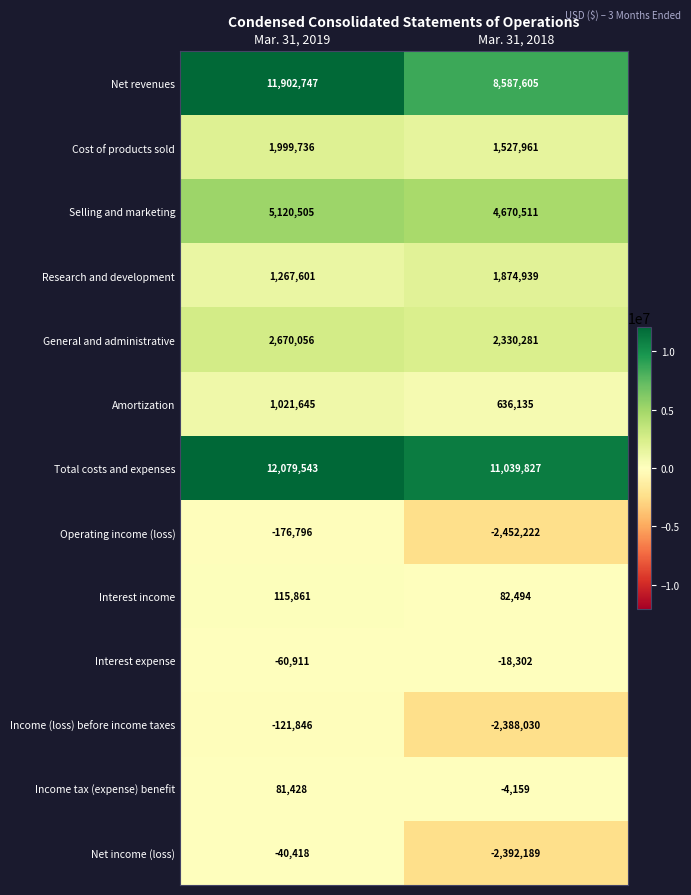

At which category is the sum across all series the highest?

Mar. 31, 2019